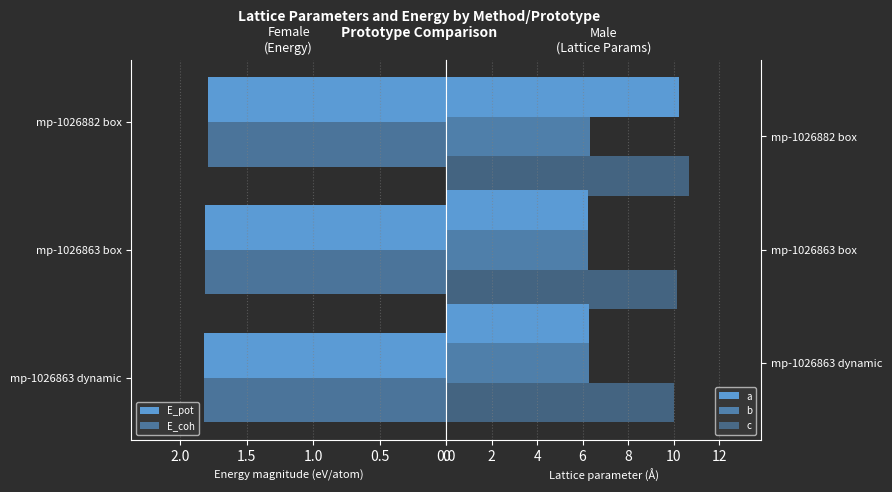

What are all the series names shown in the legend?

E_pot, E_coh, a, b, c